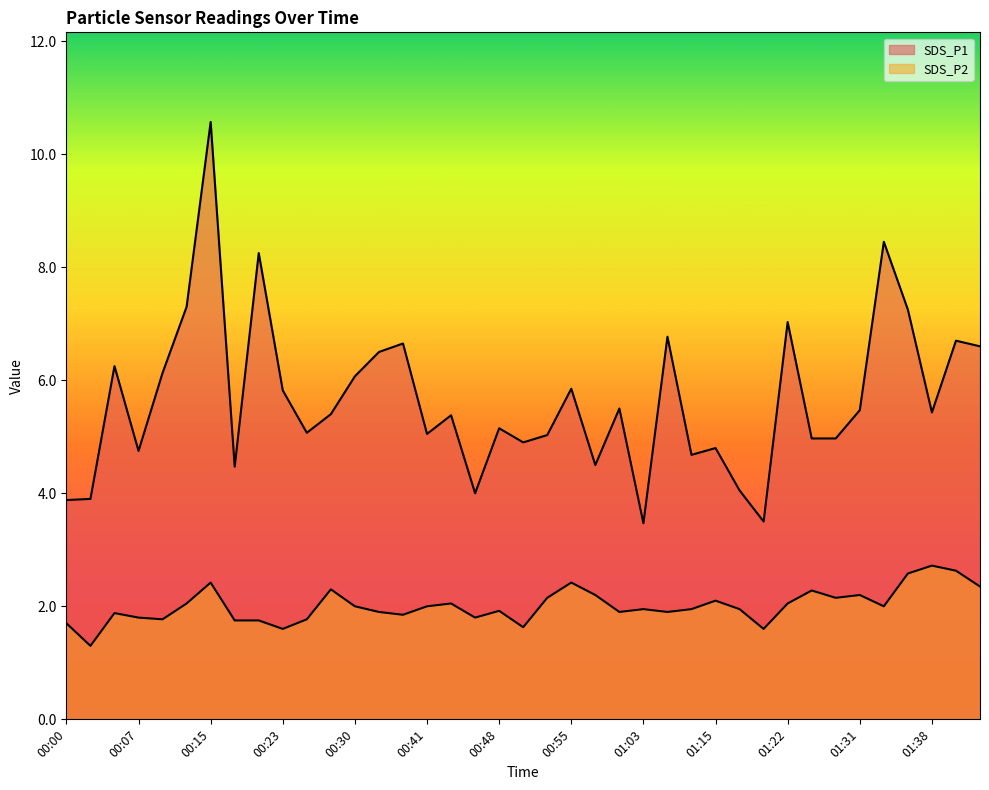

What is the spread (max minus min) of values at 00:43?

3.3